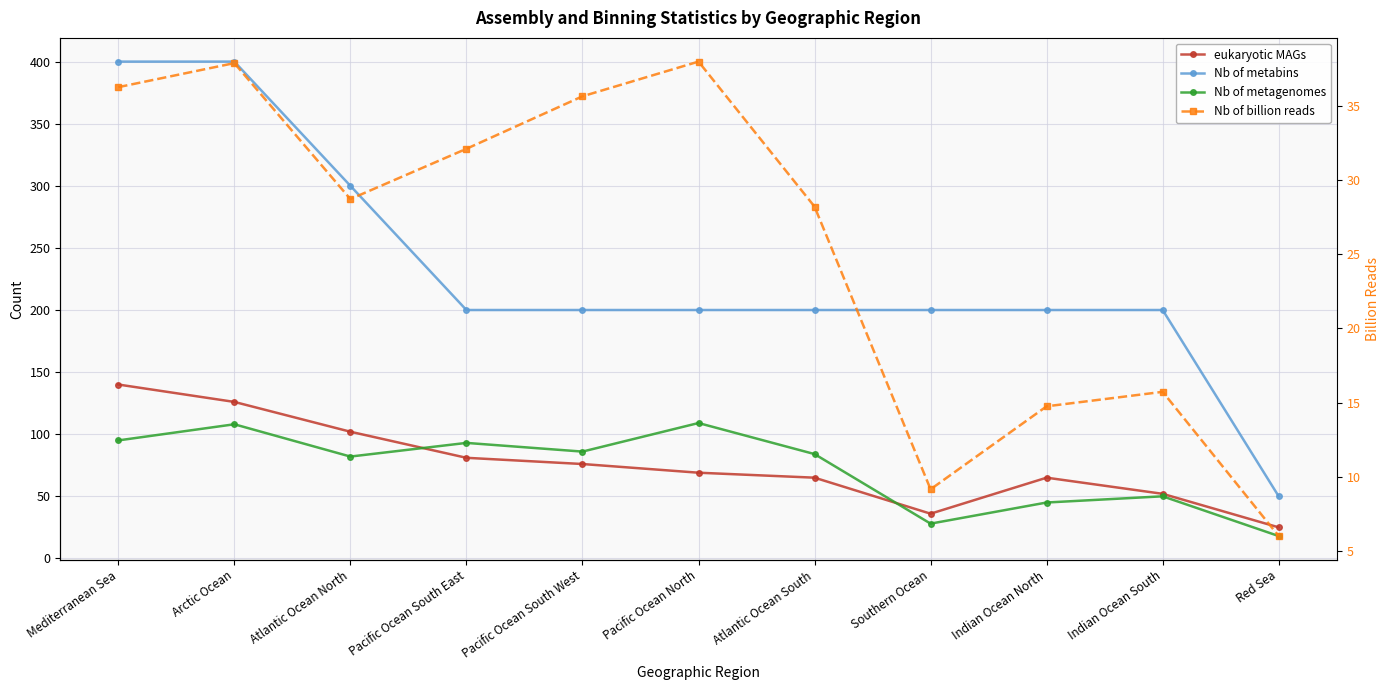

True or false: Nb of billion reads and Nb of metagenomes cross at least once.

False